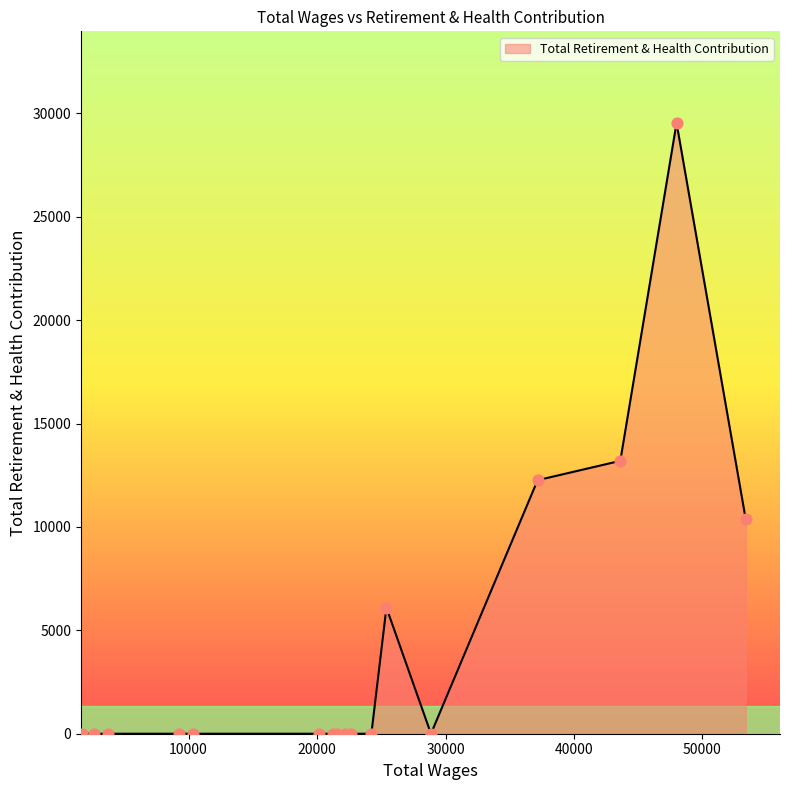

What is the maximum value shown in the chart?

29539